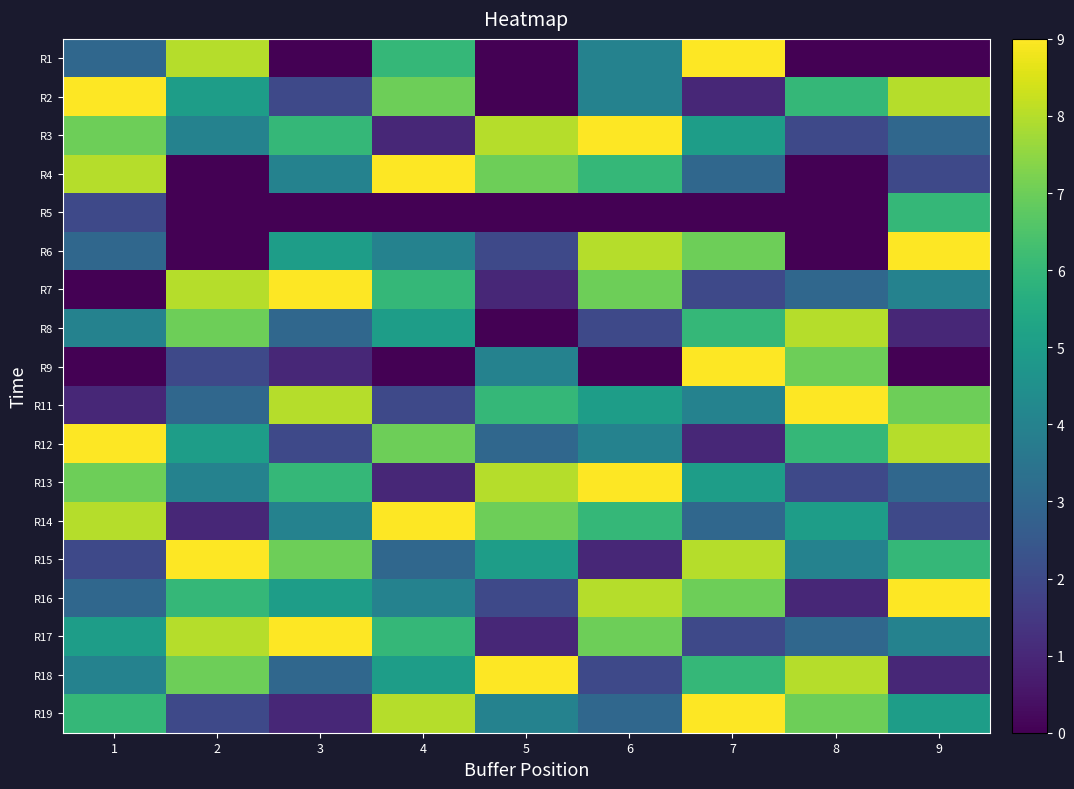

Reading left to right, list all the values displayed in this chart.

R1: 1=3	2=8	3=0	4=6	5=0	6=4	7=9	8=0	9=0
R2: 1=9	2=5	3=2	4=7	5=0	6=4	7=1	8=6	9=8
R3: 1=7	2=4	3=6	4=1	5=8	6=9	7=5	8=2	9=3
R4: 1=8	2=0	3=4	4=9	5=7	6=6	7=3	8=0	9=2
R5: 1=2	2=0	3=0	4=0	5=0	6=0	7=0	8=0	9=6
R6: 1=3	2=0	3=5	4=4	5=2	6=8	7=7	8=0	9=9
R7: 1=0	2=8	3=9	4=6	5=1	6=7	7=2	8=3	9=4
R8: 1=4	2=7	3=3	4=5	5=0	6=2	7=6	8=8	9=1
R9: 1=0	2=2	3=1	4=0	5=4	6=0	7=9	8=7	9=0
R11: 1=1	2=3	3=8	4=2	5=6	6=5	7=4	8=9	9=7
R12: 1=9	2=5	3=2	4=7	5=3	6=4	7=1	8=6	9=8
R13: 1=7	2=4	3=6	4=1	5=8	6=9	7=5	8=2	9=3
R14: 1=8	2=1	3=4	4=9	5=7	6=6	7=3	8=5	9=2
R15: 1=2	2=9	3=7	4=3	5=5	6=1	7=8	8=4	9=6
R16: 1=3	2=6	3=5	4=4	5=2	6=8	7=7	8=1	9=9
R17: 1=5	2=8	3=9	4=6	5=1	6=7	7=2	8=3	9=4
R18: 1=4	2=7	3=3	4=5	5=9	6=2	7=6	8=8	9=1
R19: 1=6	2=2	3=1	4=8	5=4	6=3	7=9	8=7	9=5